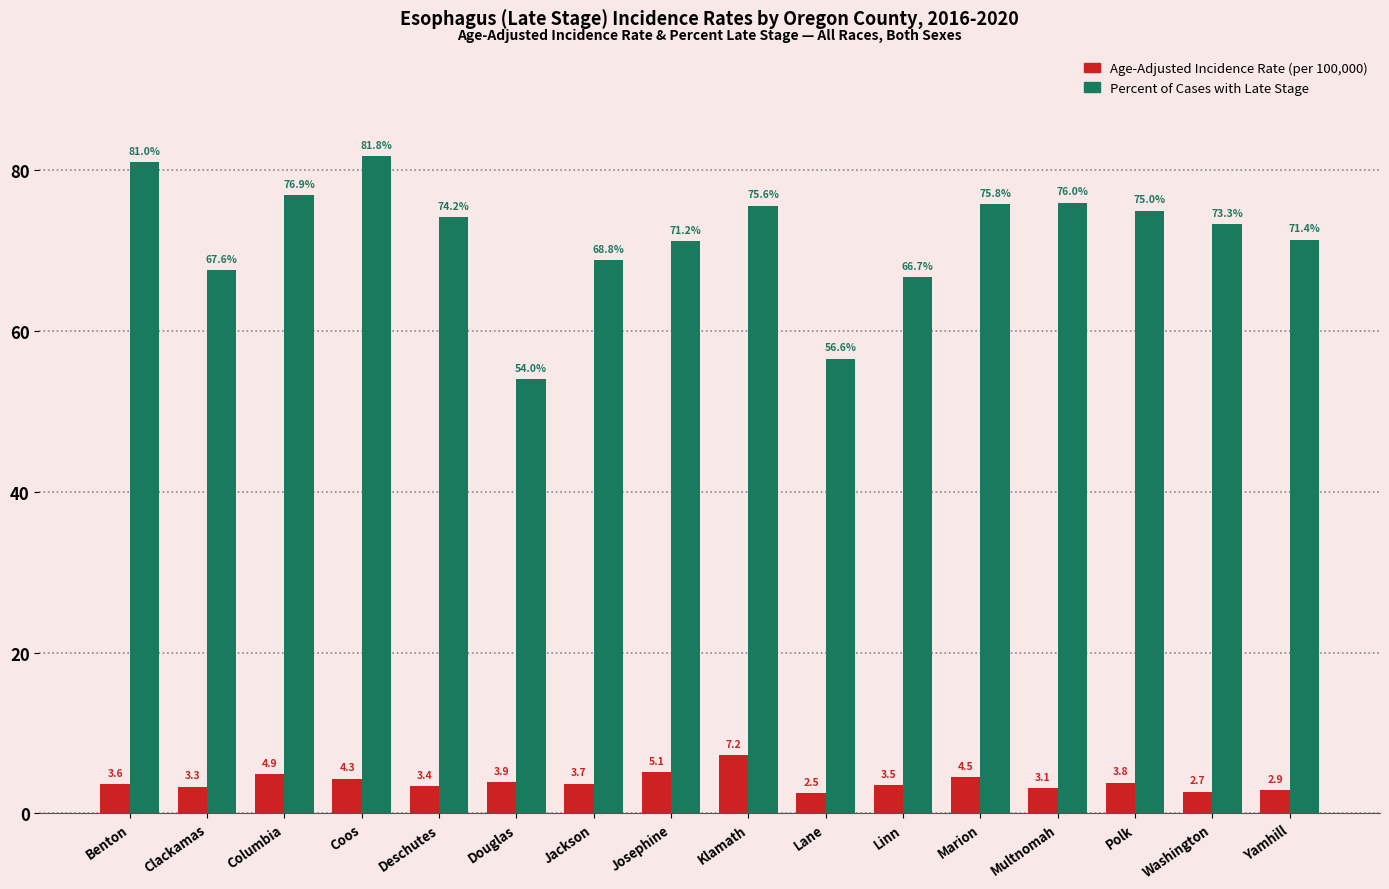

What is the label of the 14th bar from the right?

Columbia